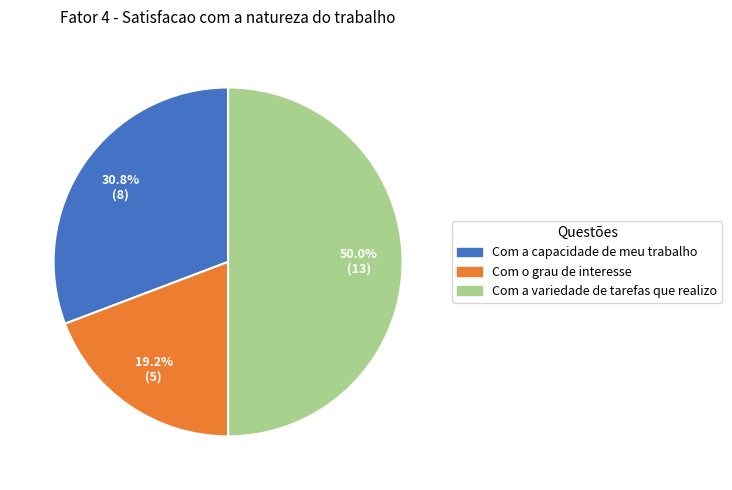

What percentage is the Com a variedade de tarefas que realizo slice, to the nearest percent?

50%